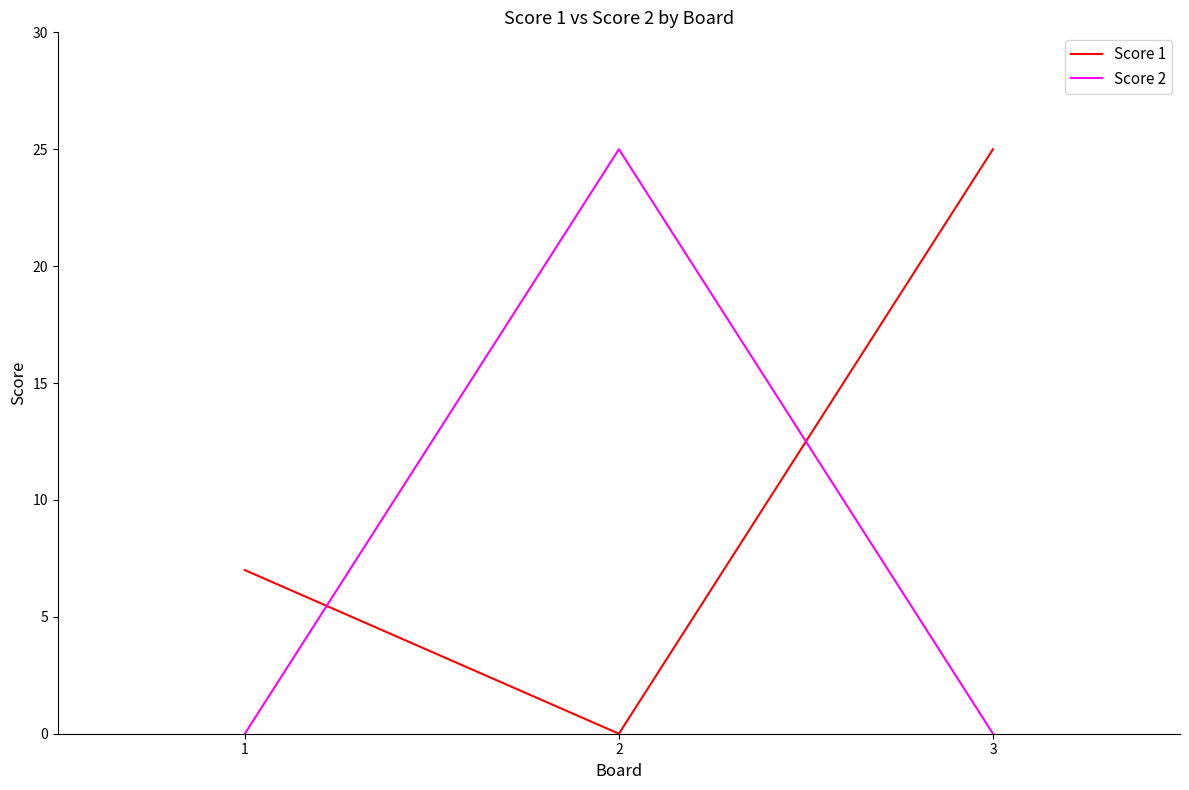

How many lines are shown in the chart?

2